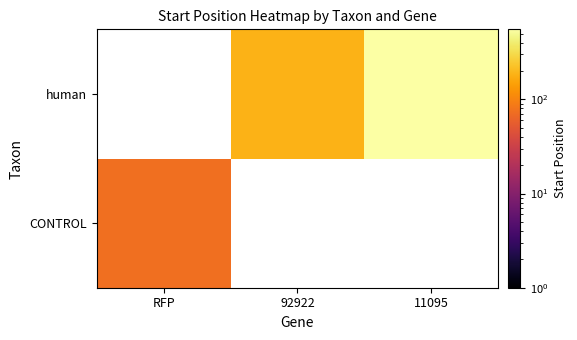

List the series in order of their overall mean, lowest first.

CONTROL, human